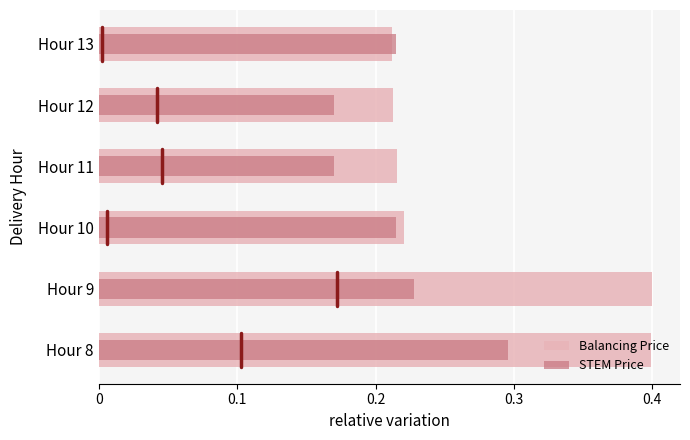

What is the average value of the Balancing Price series?

0.3